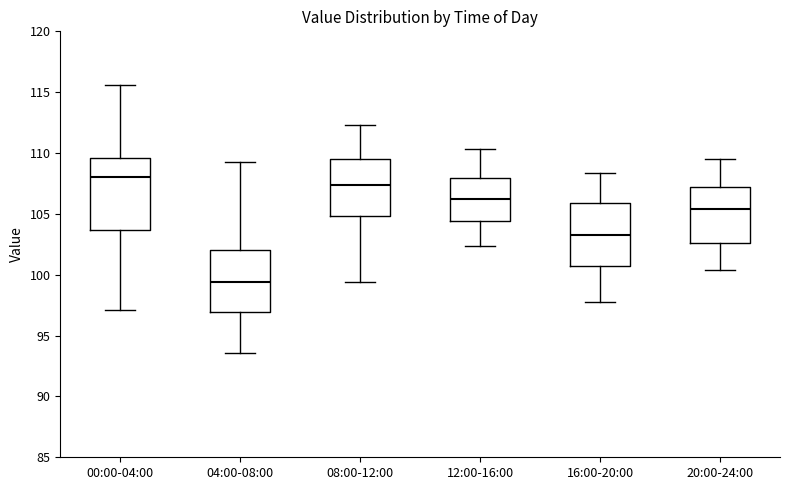

Reading left to right, read every box against the y-axis: the position of its median line, the range the box covers, and the ends of its whiskers. The values are not printed on the chart, so give them approximately, as read against the axis.

00:00-04:00: median 108.0, box 103.5 to 109.5, whiskers 97.0 to 115.5
04:00-08:00: median 99.5, box 97.0 to 102.0, whiskers 93.5 to 109.5
08:00-12:00: median 107.5, box 105.0 to 109.5, whiskers 99.5 to 112.5
12:00-16:00: median 106.0, box 104.5 to 108.0, whiskers 102.5 to 110.5
16:00-20:00: median 103.5, box 100.5 to 106.0, whiskers 98.0 to 108.5
20:00-24:00: median 105.5, box 102.5 to 107.0, whiskers 100.5 to 109.5